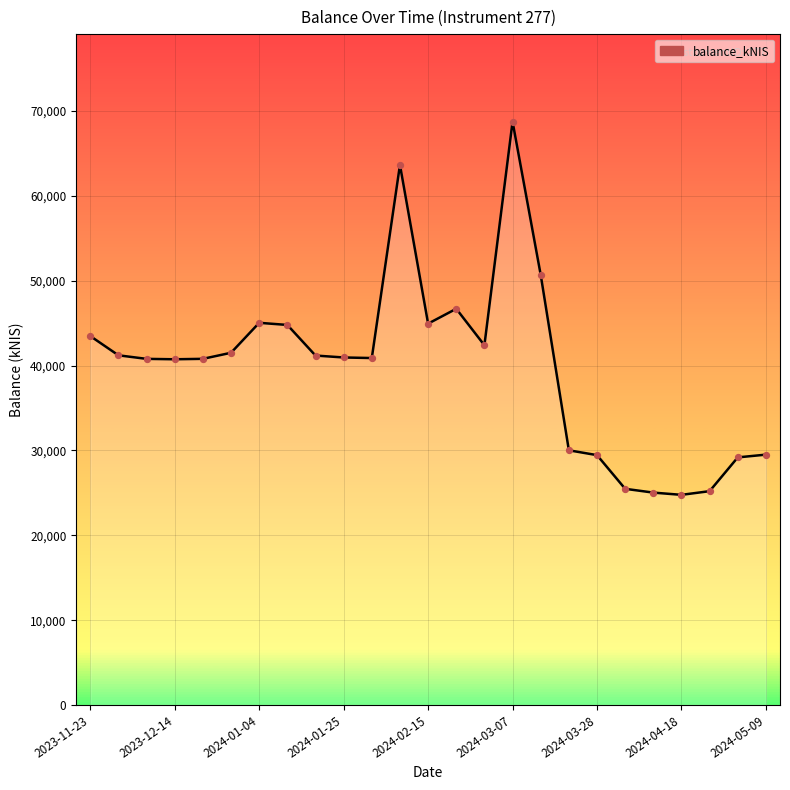

Which has a higher value, 2024-01-25 or 2024-04-18?

2024-01-25